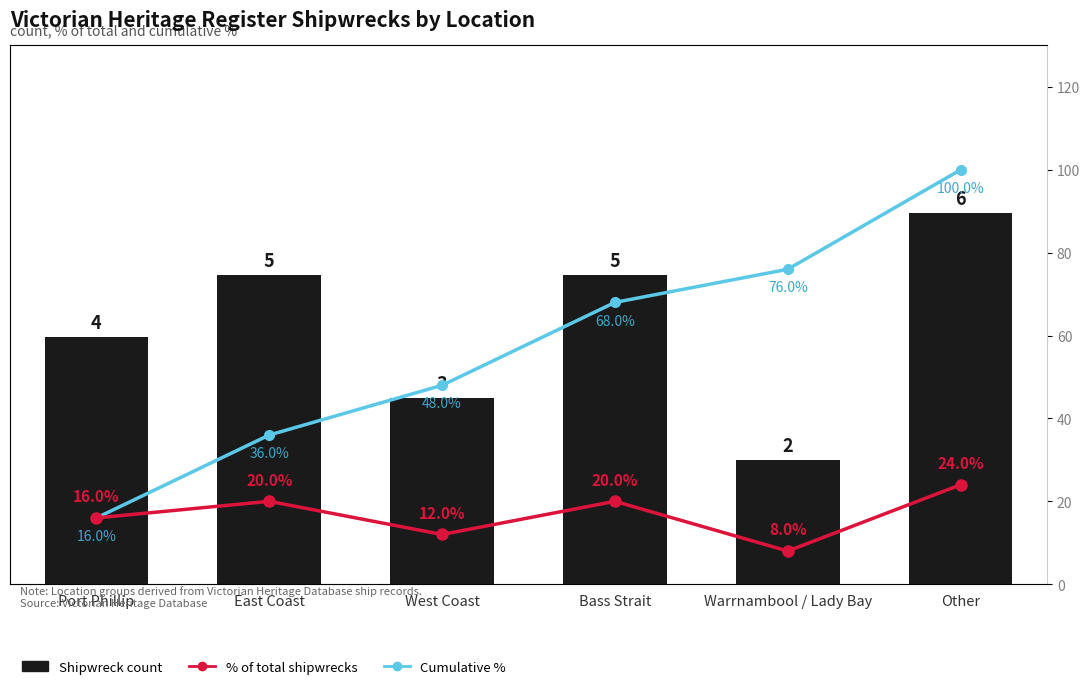

How many % of total shipwrecks values are between 12 and 20?

4